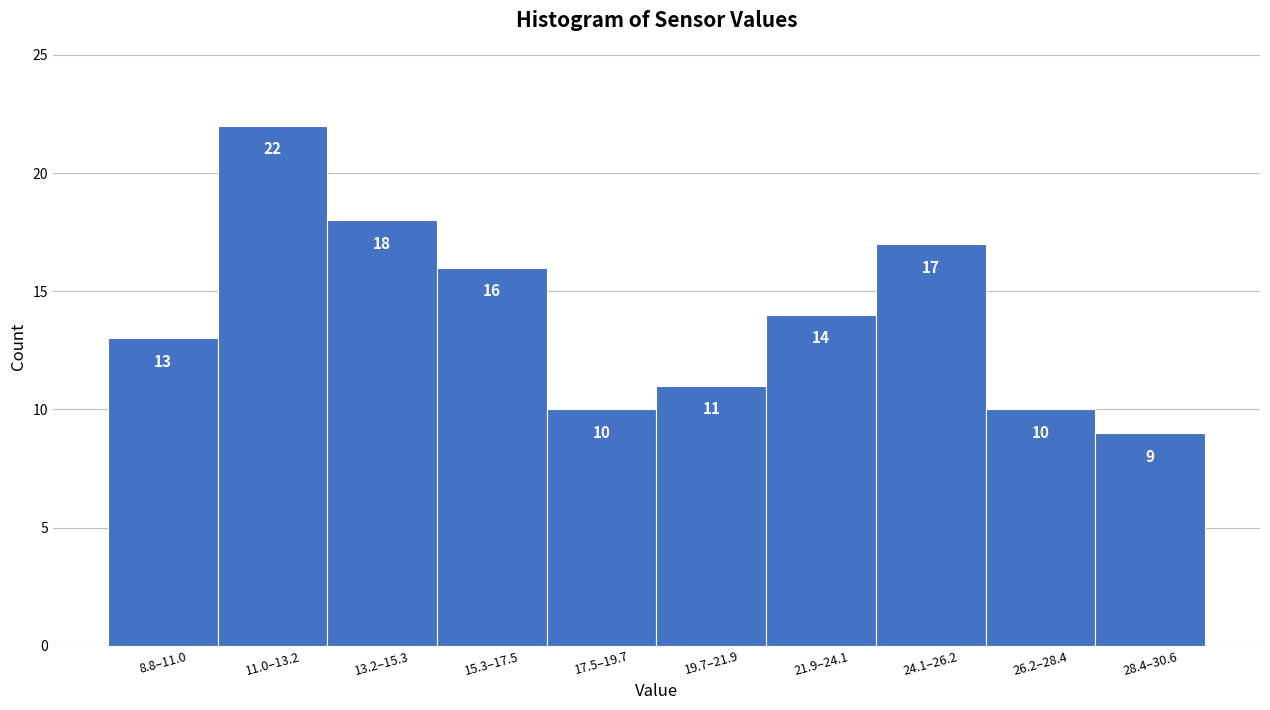

Reading left to right, list all the values displayed in this chart.

8.8–11.0=13	11.0–13.2=22	13.2–15.3=18	15.3–17.5=16	17.5–19.7=10	19.7–21.9=11	21.9–24.1=14	24.1–26.2=17	26.2–28.4=10	28.4–30.6=9